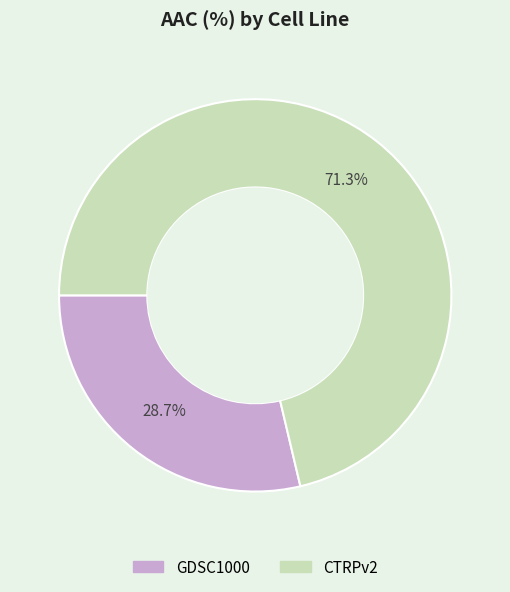

How much of the chart is everything except CTRPv2?

28.7%